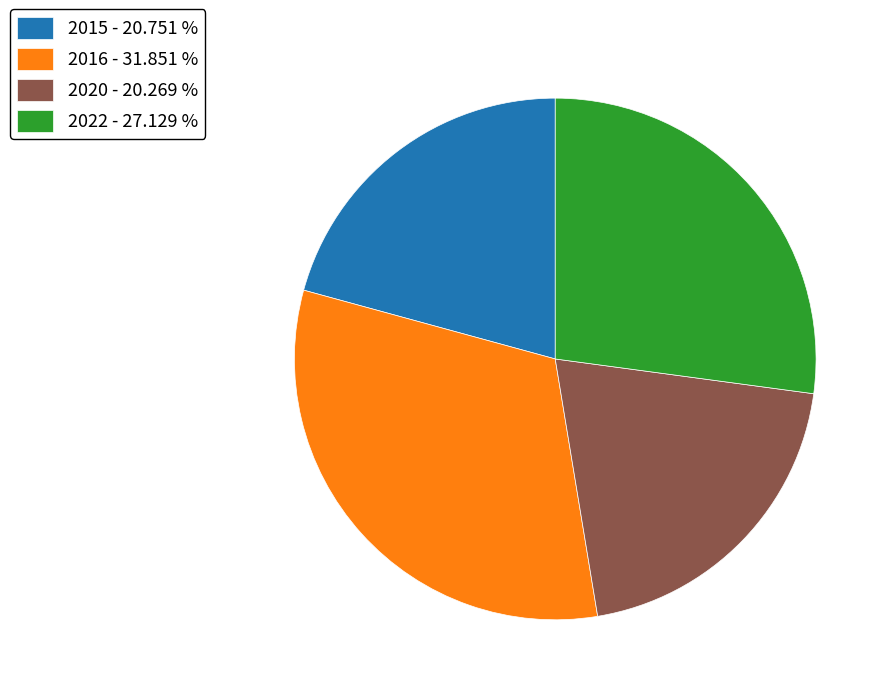

Is 2020 - 20.269 % the majority of the pie?

No